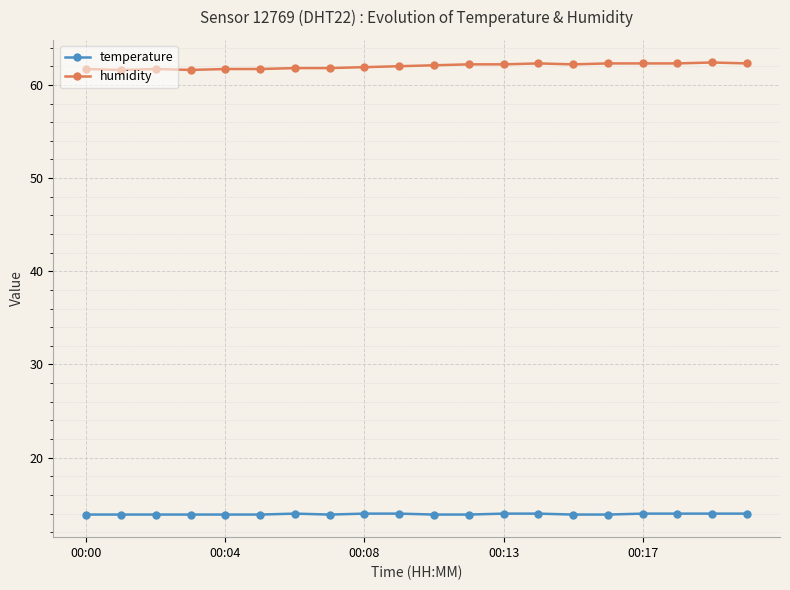

How many categories are shown in the chart?

20